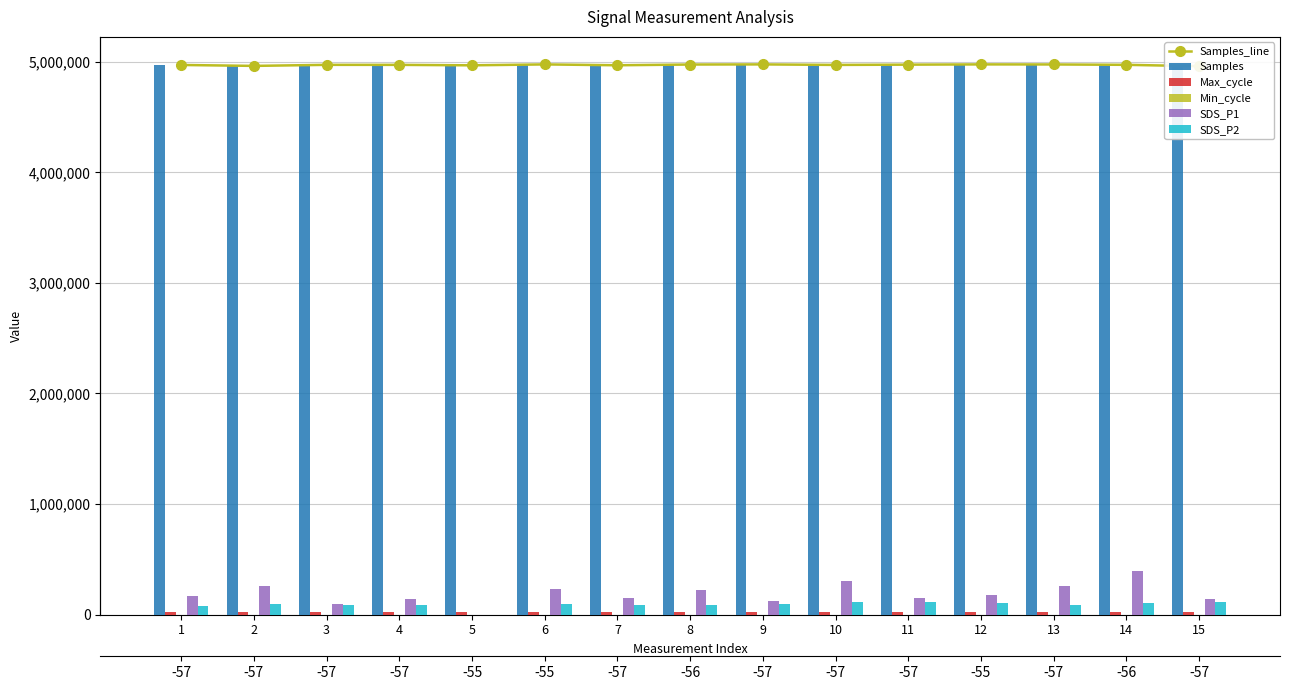

Is the value of SDS_P2 at 13 greater than the value of Max_cycle at 14?

Yes